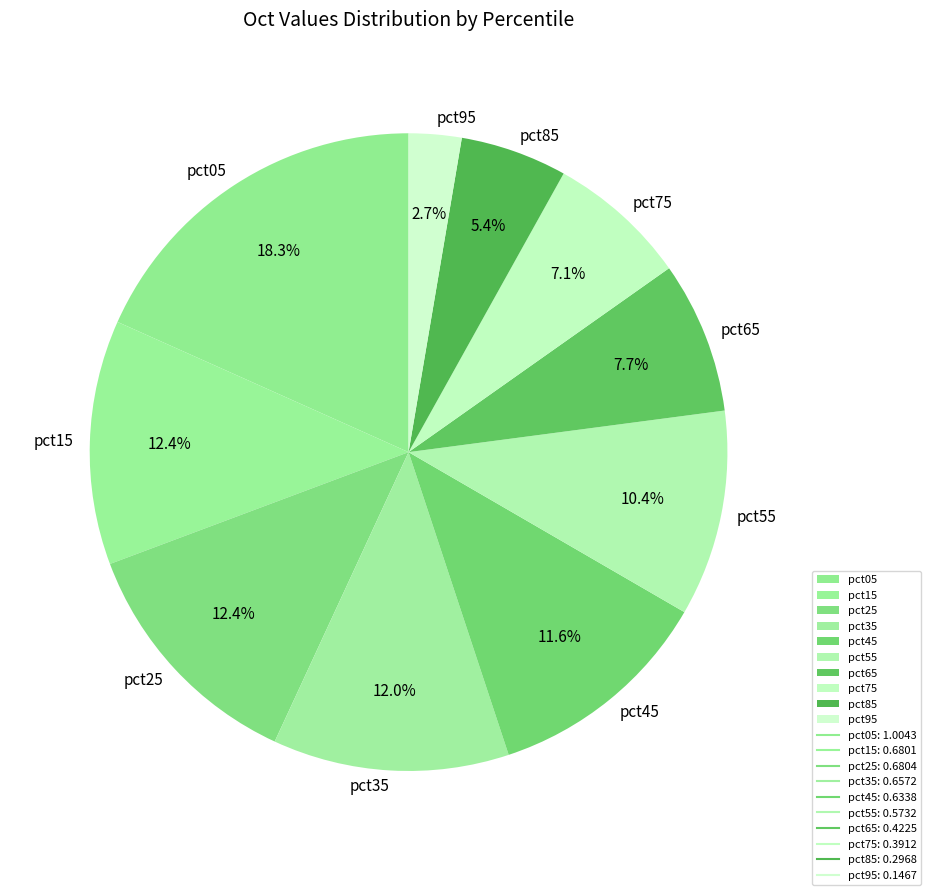

Count the number of slices in the pie.

10